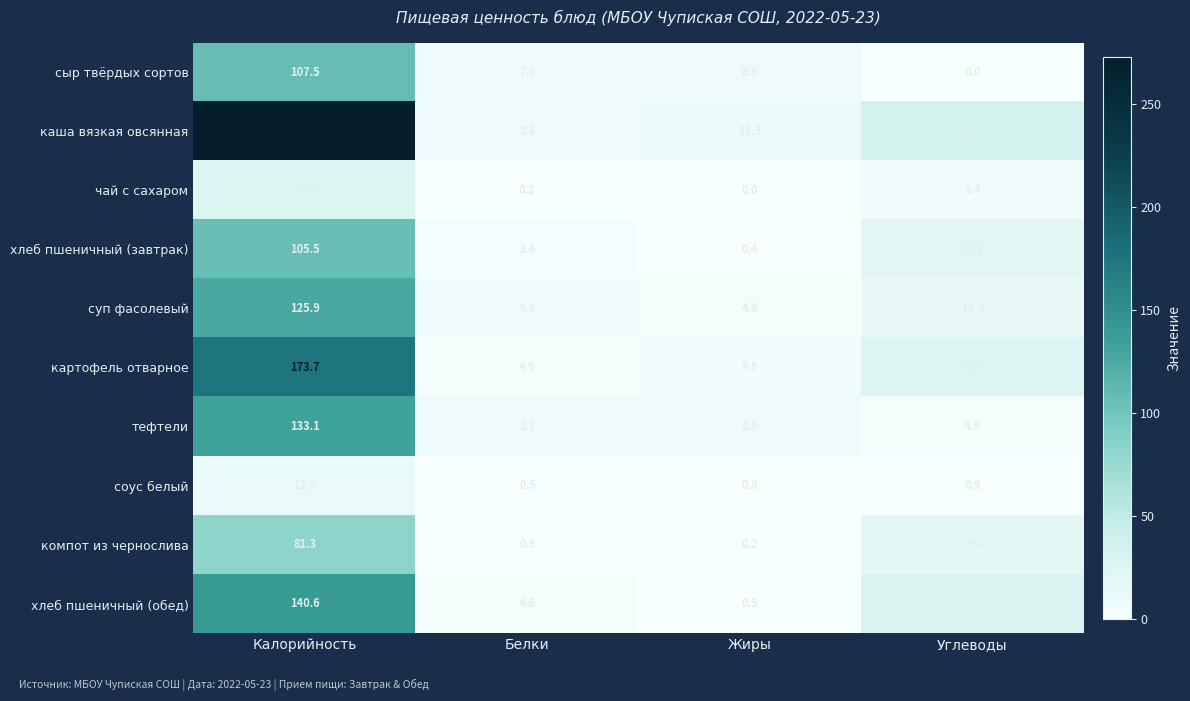

What is the difference between the second highest and second lowest values in the хлеб пшеничный (обед) series?

24.9